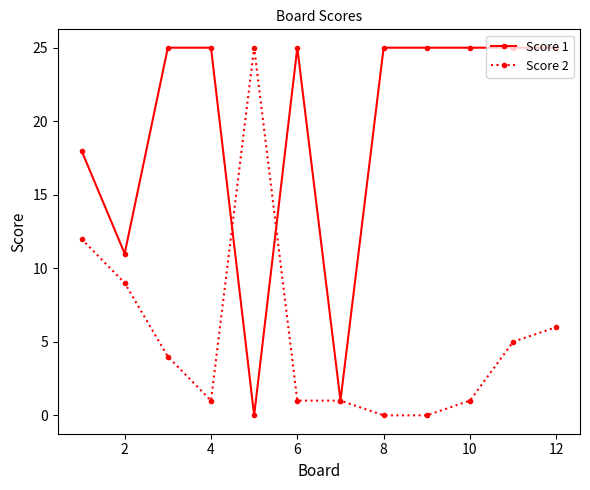

Which series has the largest total across all categories?

Score 1